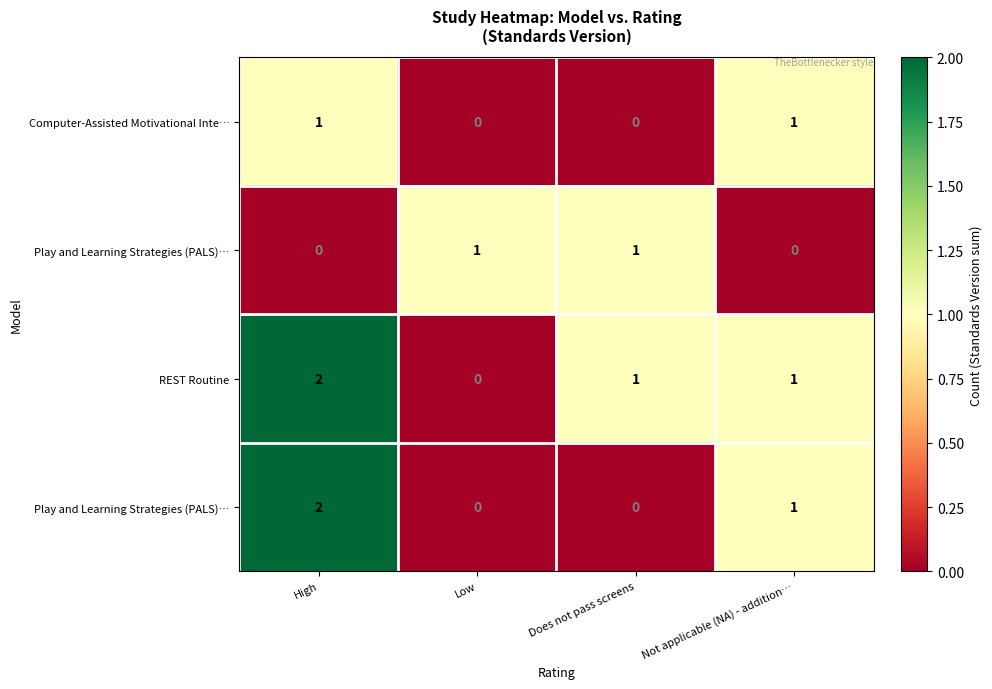

How many series are shown in this chart?

4